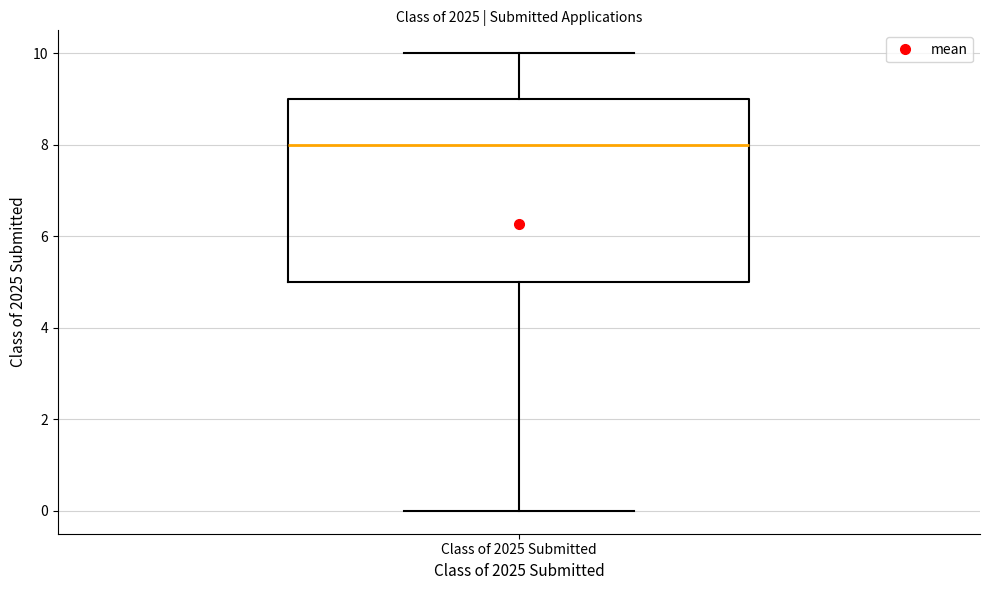

Transcribe this box plot: give where the median line is, the range the box spans, and where the two whiskers end, as read against the y-axis. The values are not printed on the chart, so give them approximately, as read against the axis.

median 8, box 5 to 9, whiskers 0 to 10